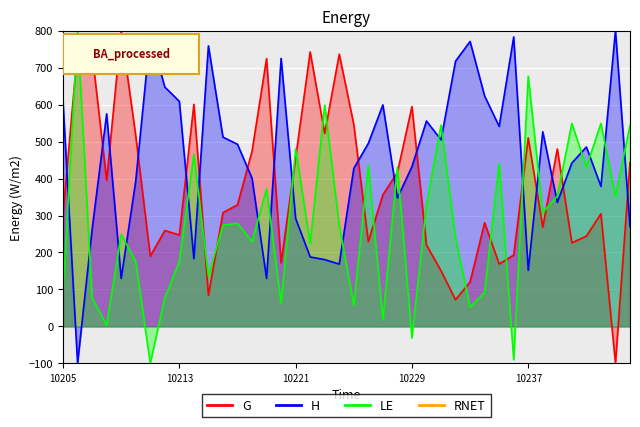

True or false: LE has more than 0 points higher than both neighbors.

True